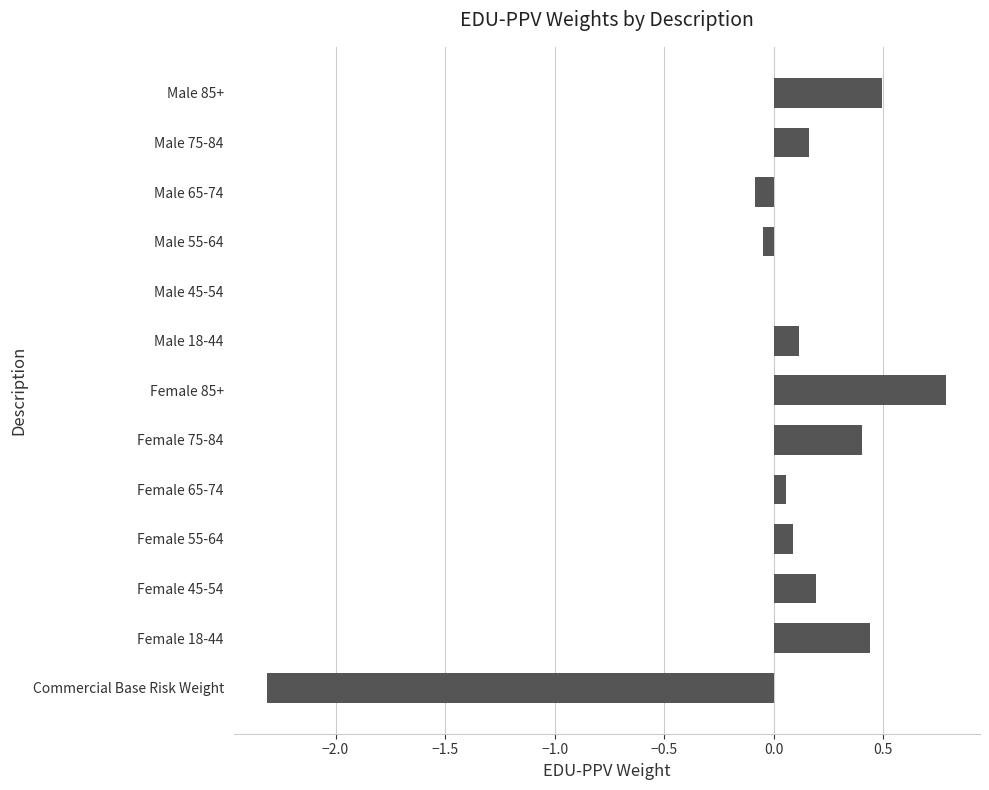

Are the bars grouped side by side (vs. stacked)?

No